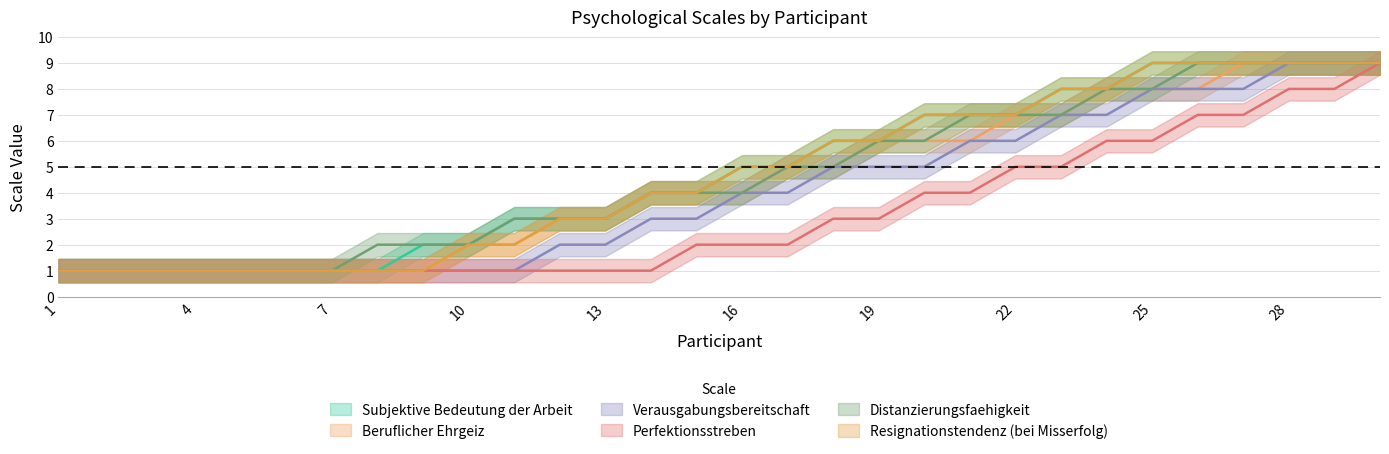

What is the difference between the maximum and minimum values in the Verausgabungsbereitschaft series?

8